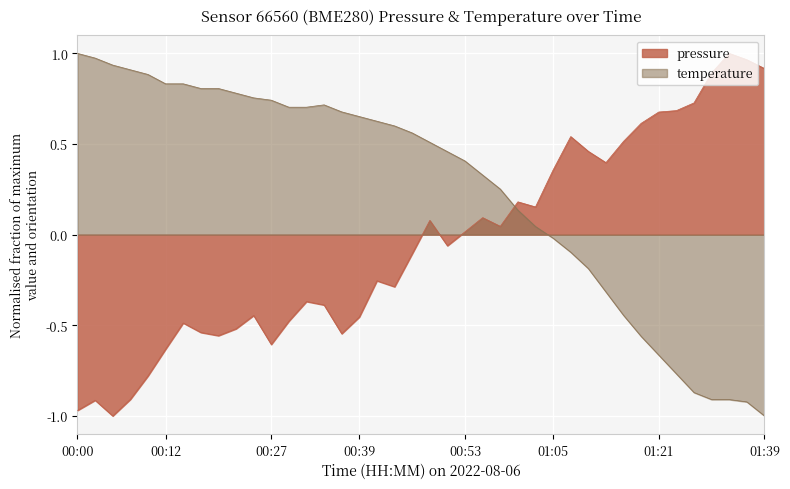

What is the lowest value of the temperature series?

-1.0